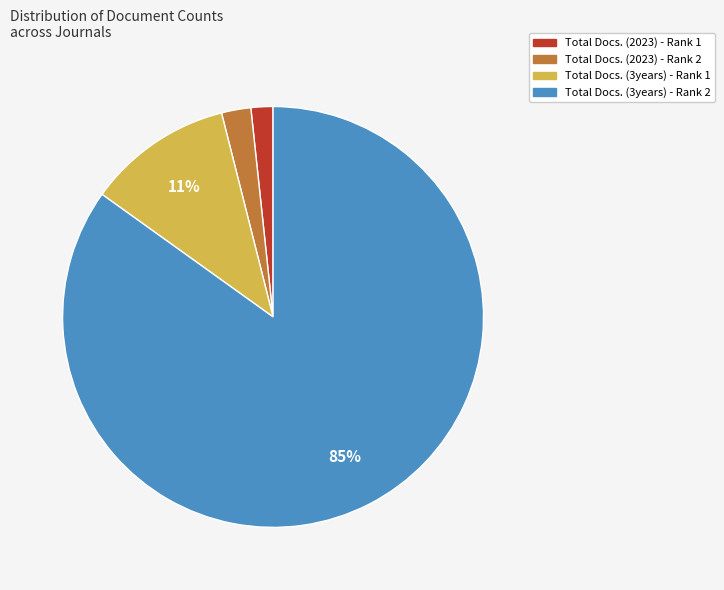

Which category has the biggest portion of the pie?

Total Docs. (3years) - Rank 2